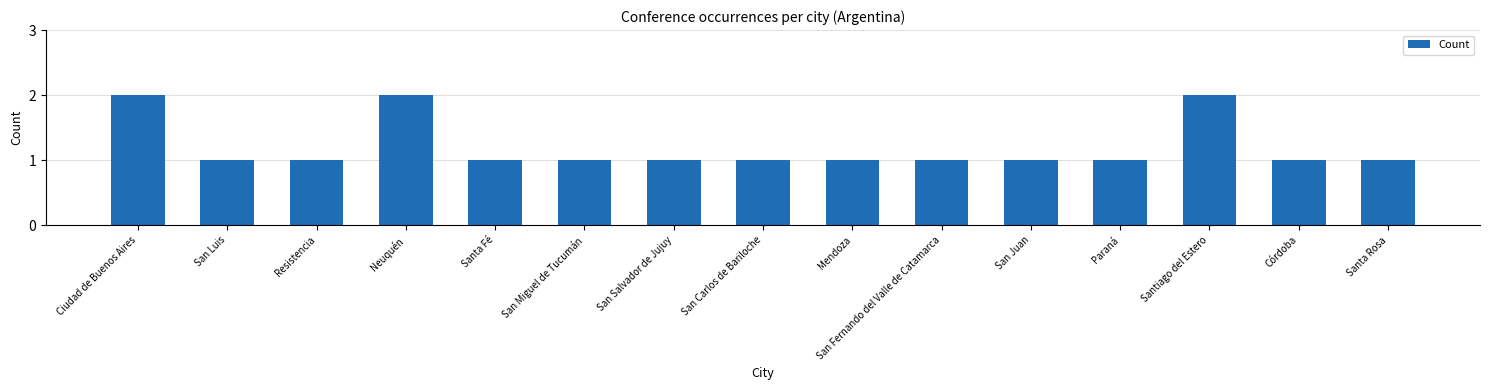

What is the smallest value displayed?

1